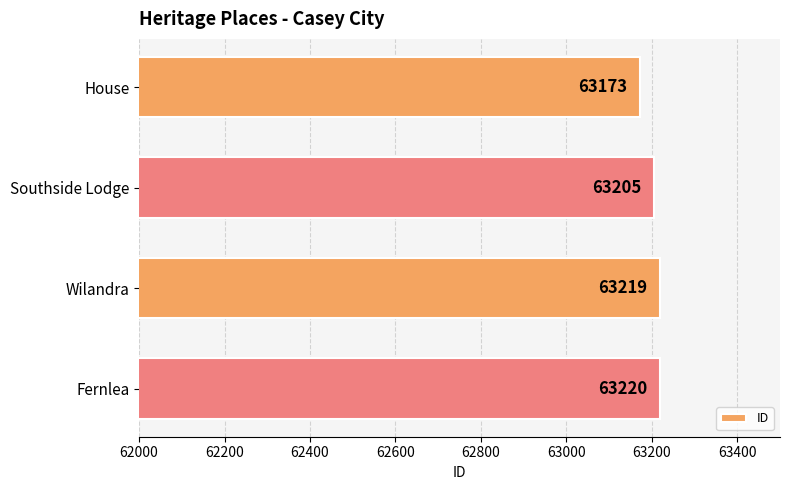

Rank the categories by value from highest to lowest.

Fernlea, Wilandra, Southside Lodge, House